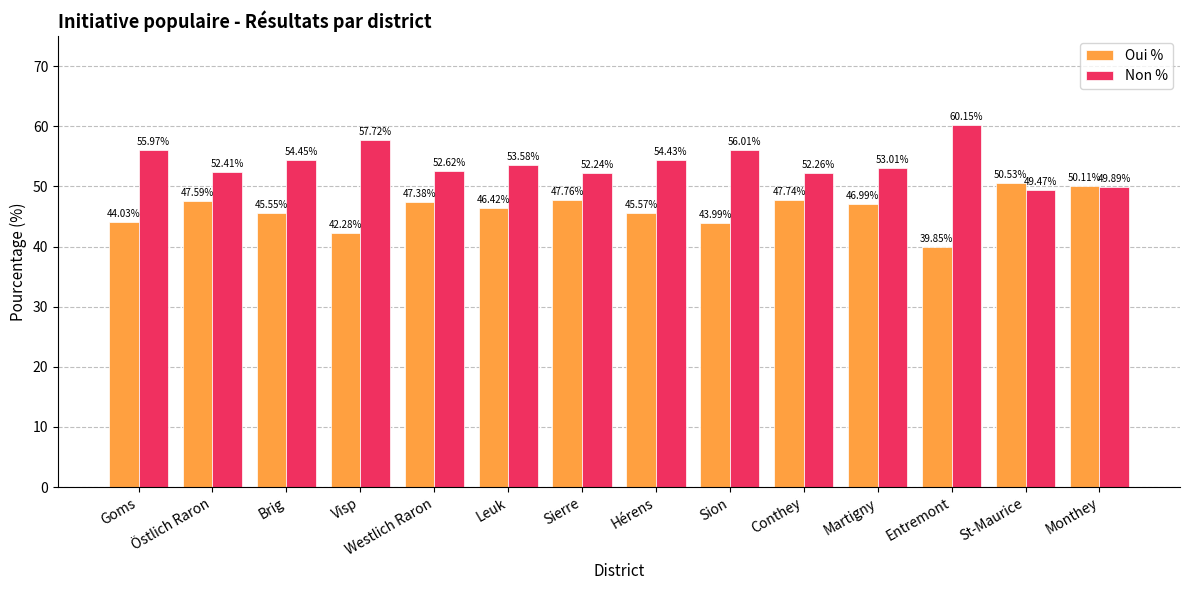

What is the sum of the Oui % values at Martigny and Westlich Raron?

94.4